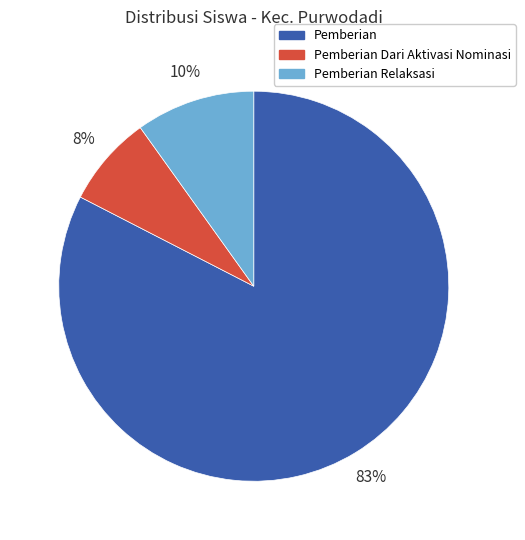

Which category has the smallest portion of the pie?

Pemberian Dari Aktivasi Nominasi